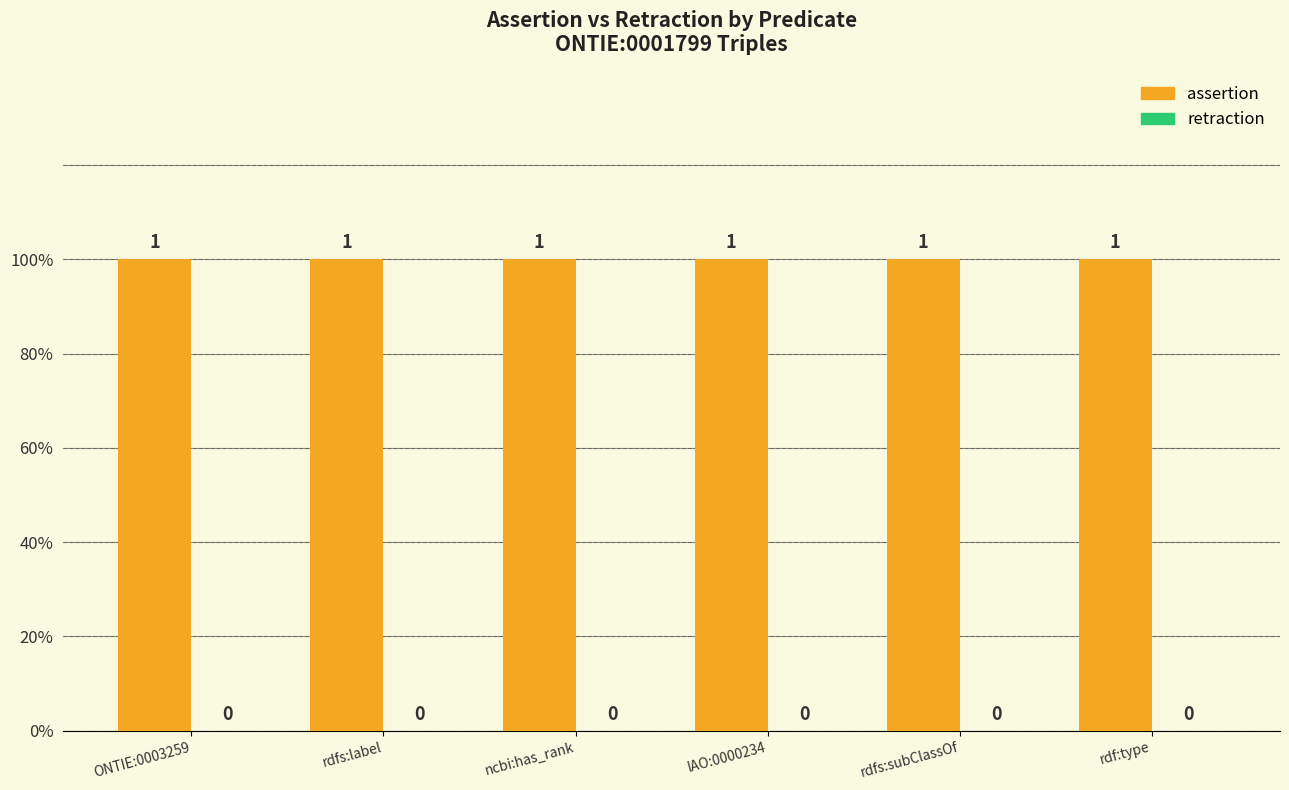

Rank the series by their maximum value, from highest to lowest.

assertion, retraction